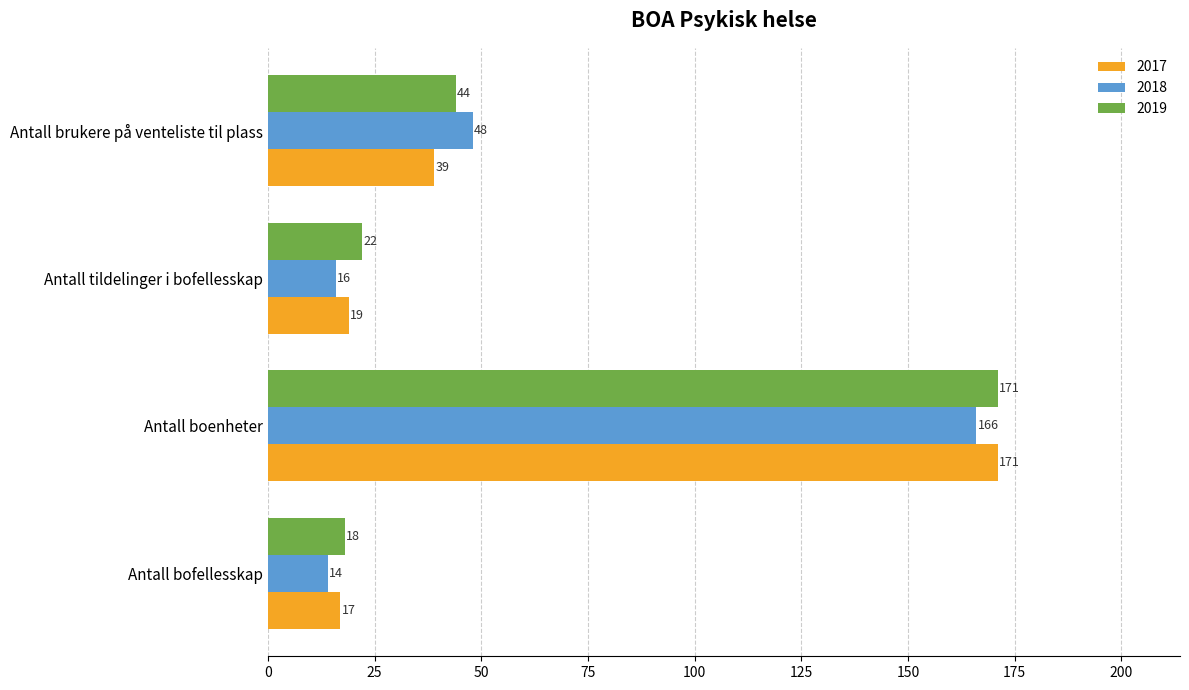

What is the difference between the maximum and minimum values in the 2017 series?

154